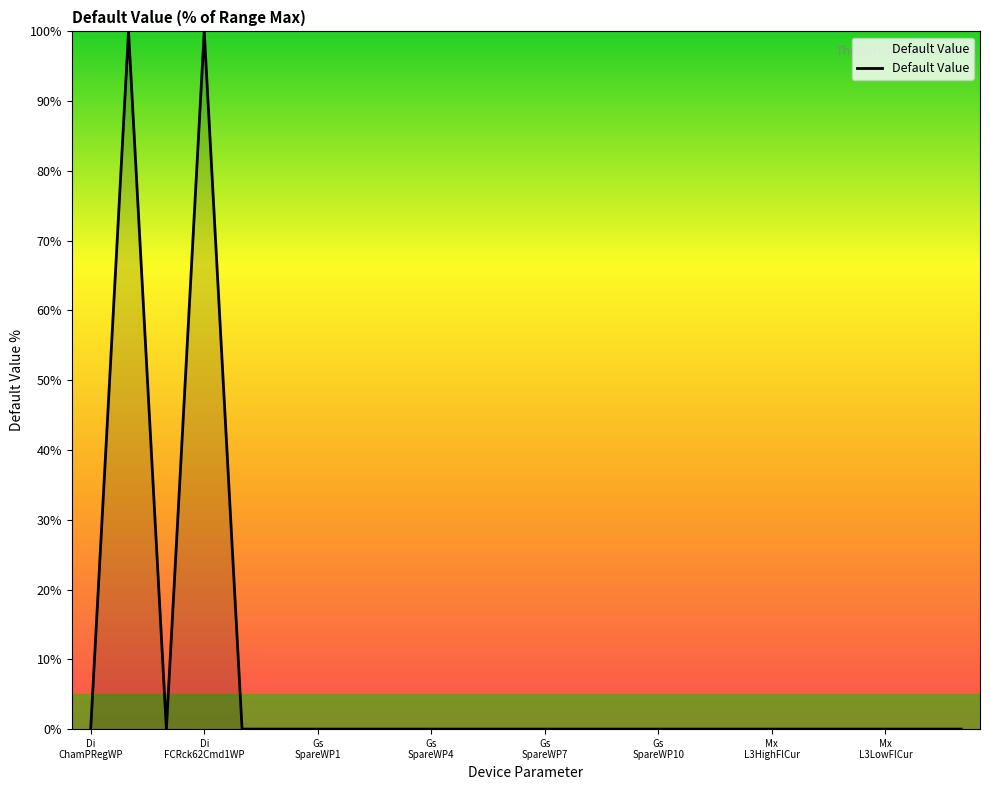

What is the greatest value displayed?

100.0